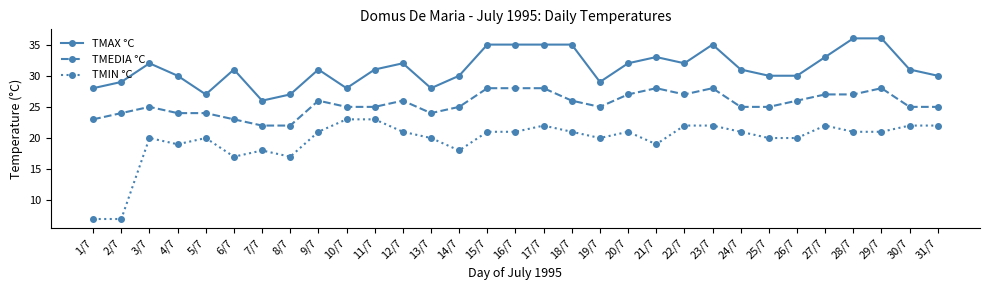

The value of TMAX °C at 2/7 is 47. True or false?

False